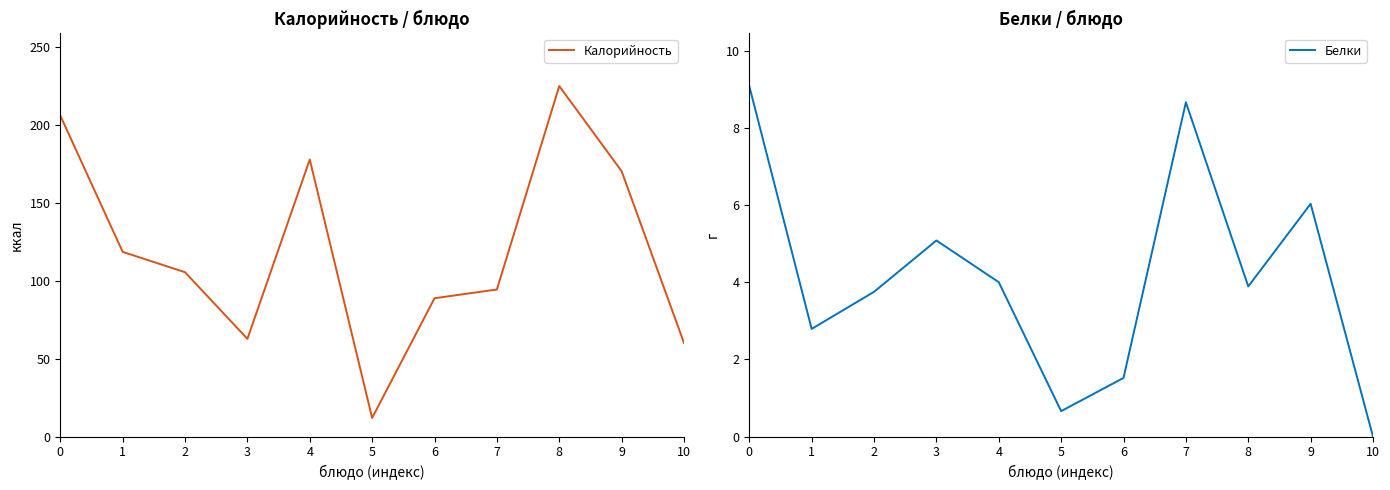

Rank the series by their maximum value, from lowest to highest.

Белки, Калорийность